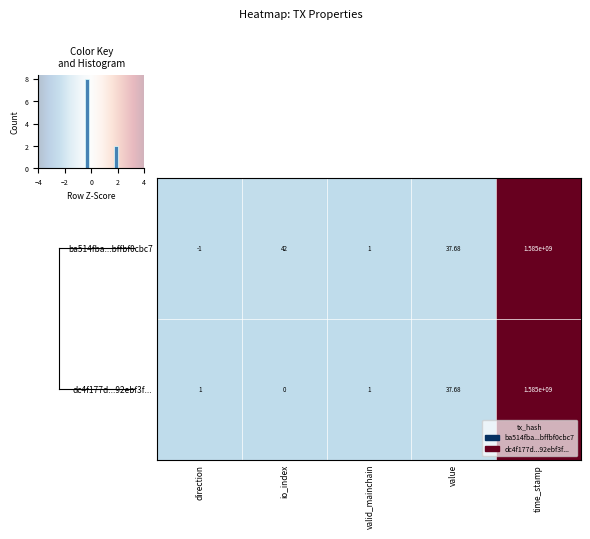

Which category has the highest value in the ba514fba...bffbf0cbc7 series?

time_stamp